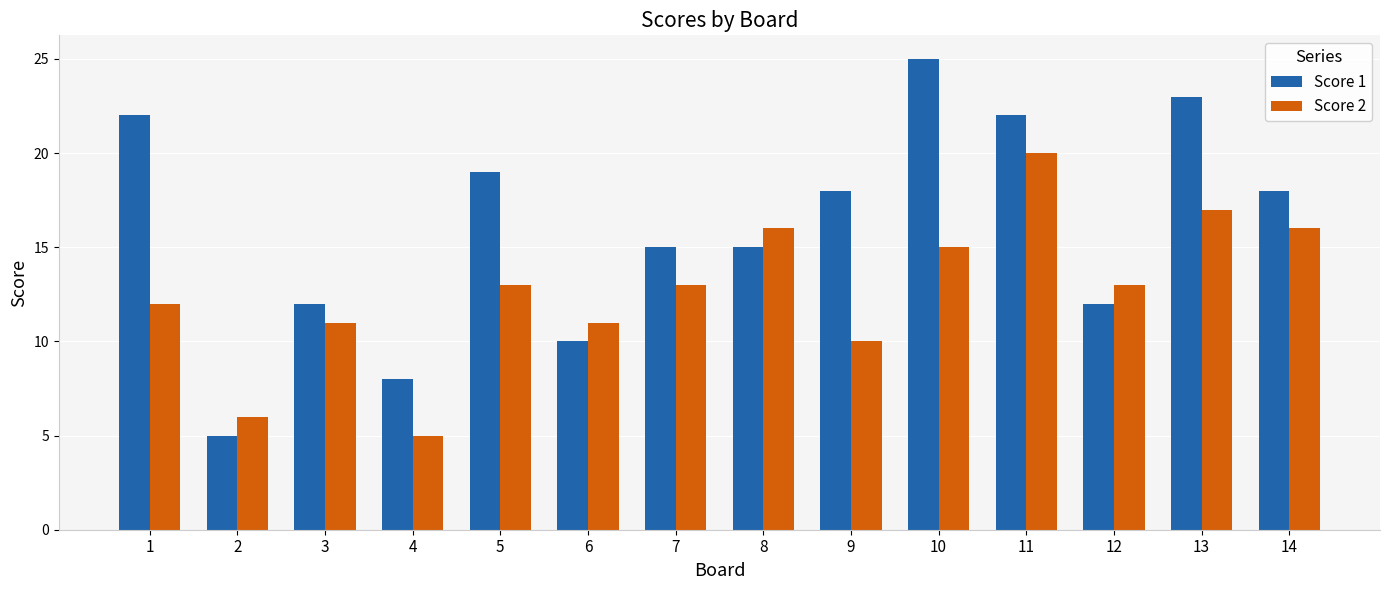

Reading left to right, list all the values displayed in this chart.

Score 1: 1=22	2=5	3=12	4=8	5=19	6=10	7=15	8=15	9=18	10=25	11=22	12=12	13=23	14=18
Score 2: 1=12	2=6	3=11	4=5	5=13	6=11	7=13	8=16	9=10	10=15	11=20	12=13	13=17	14=16